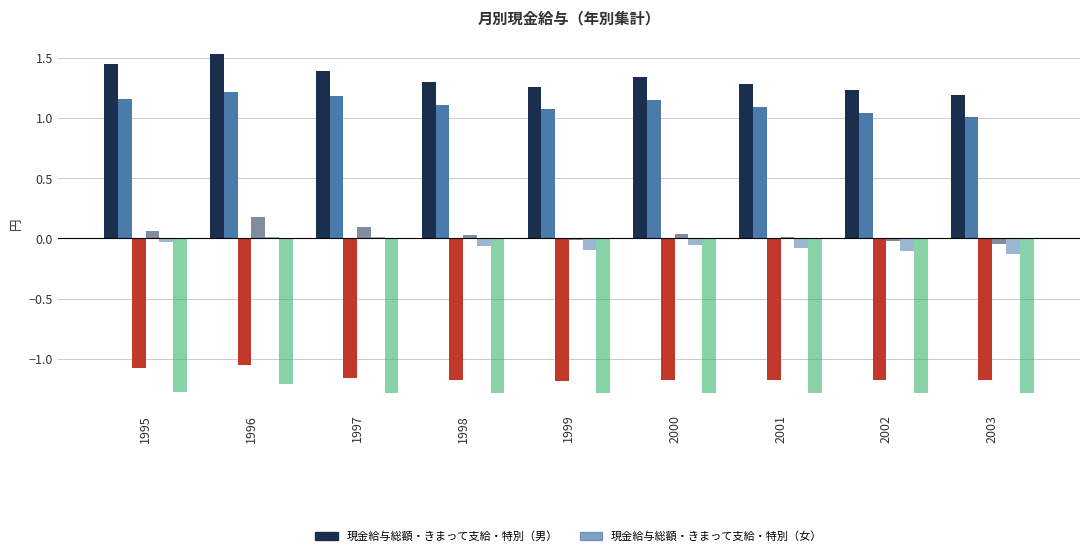

How many distinct data groups are displayed?

6